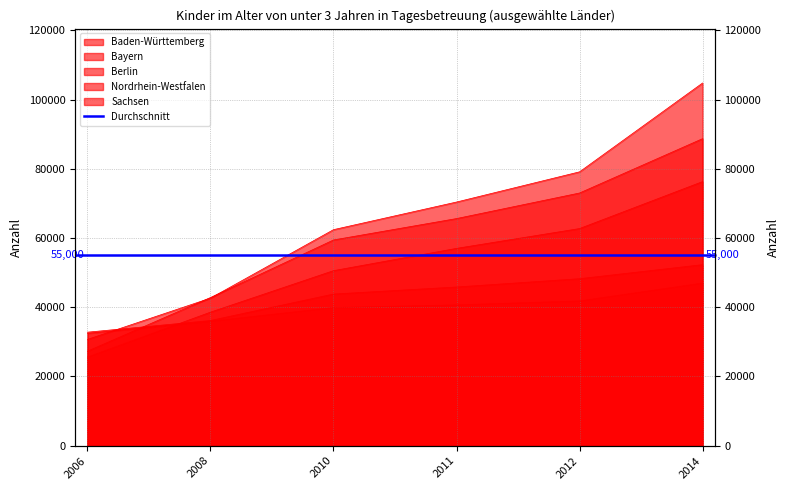

Between 2014 and 2006, which is larger?

2014